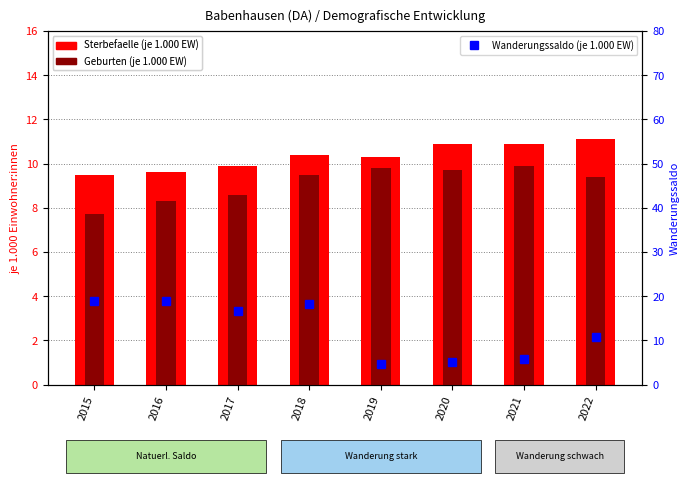

What is the difference between the maximum and minimum values in the Wanderungssaldo (je 1.000 EW) series?

14.4